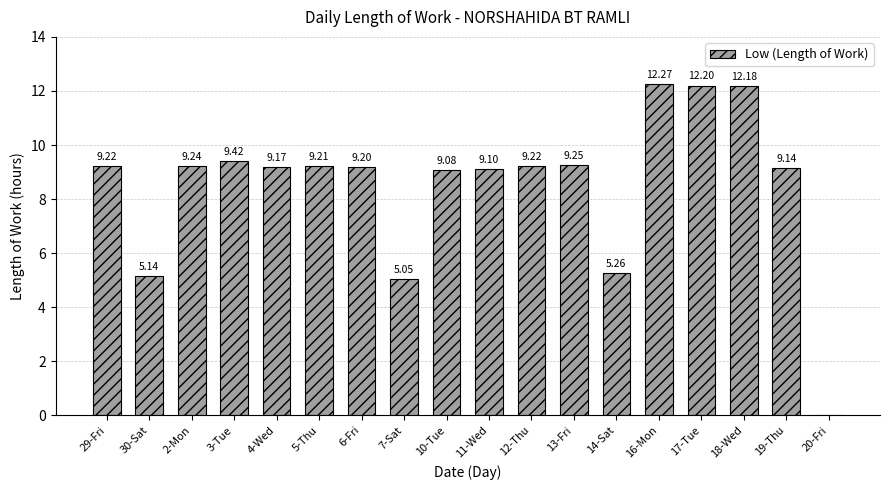

What is the change in value from 2-Mon to 20-Fri?

-9.2